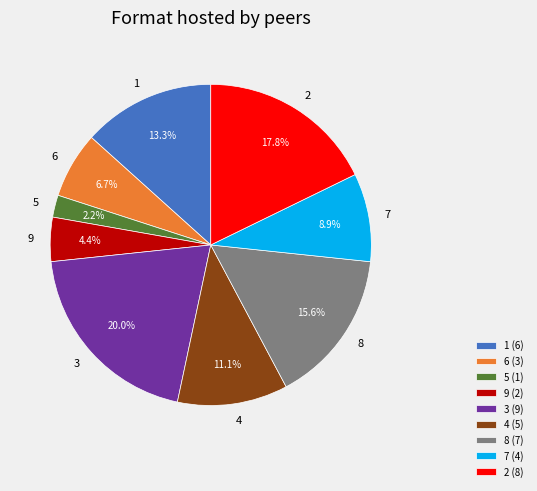

To the nearest percent, what is the average slice percentage?

11%